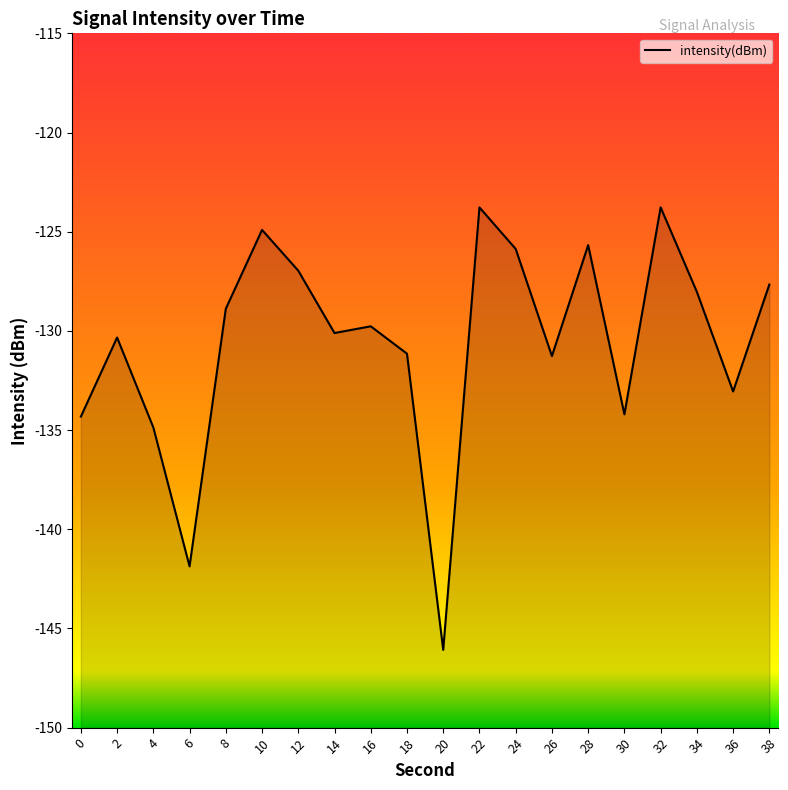

Reading left to right, extract all data points from this chart.

0=-134.3	2=-130.3	4=-134.9	6=-141.9	8=-128.9	10=-124.9	12=-127.0	14=-130.1	16=-129.8	18=-131.1	20=-146.1	22=-123.8	24=-125.9	26=-131.3	28=-125.7	30=-134.2	32=-123.8	34=-128.0	36=-133.1	38=-127.7